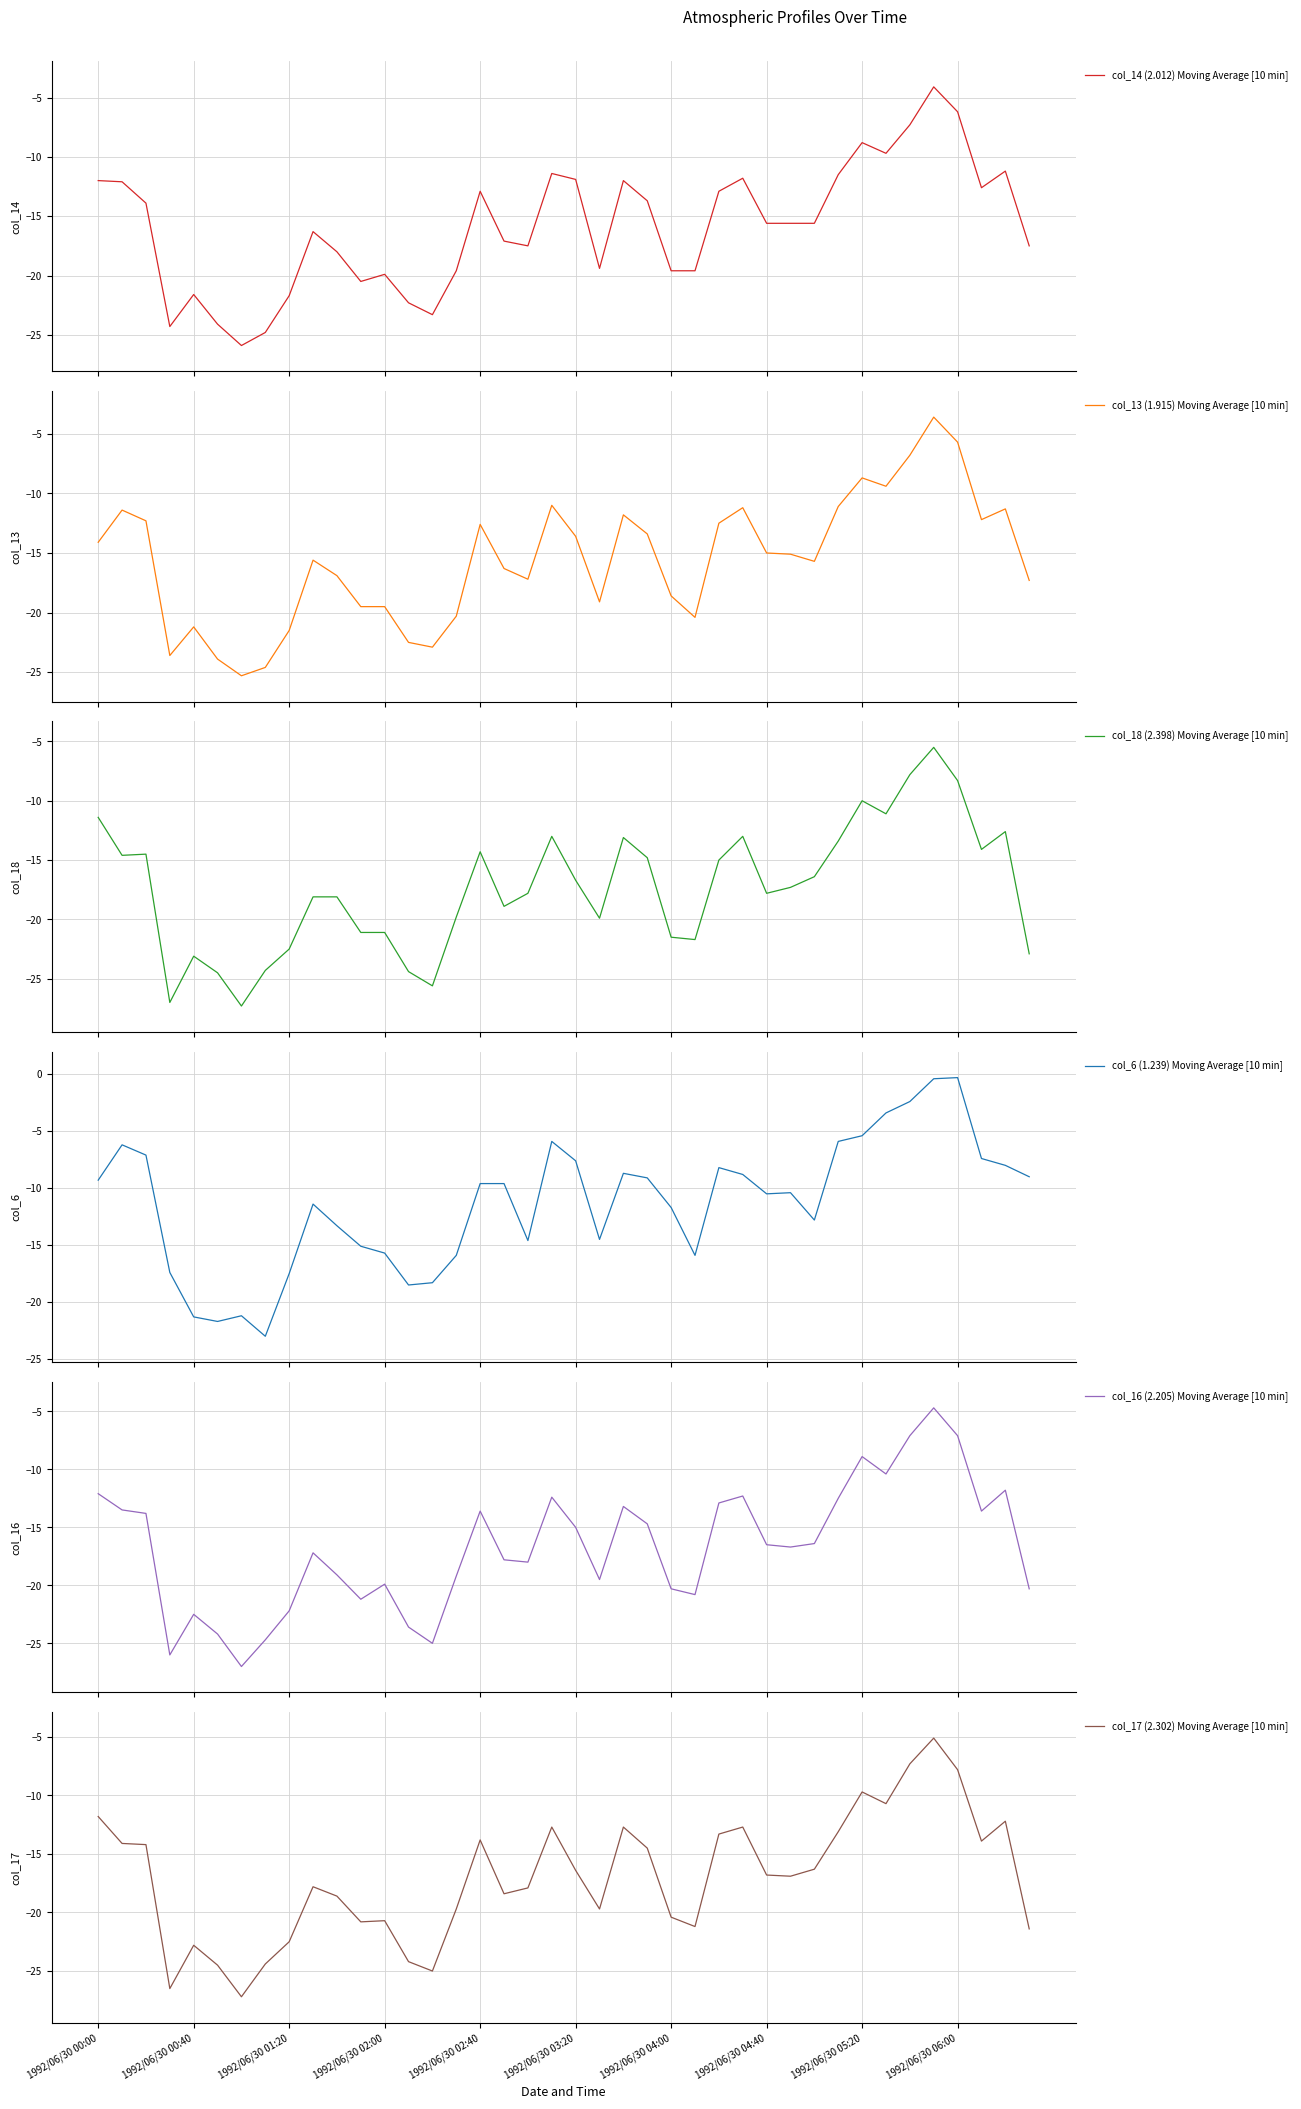

At which label does col_17 (2.302) Moving Average [10 min] first exceed -16?

1992/06/30 00:00